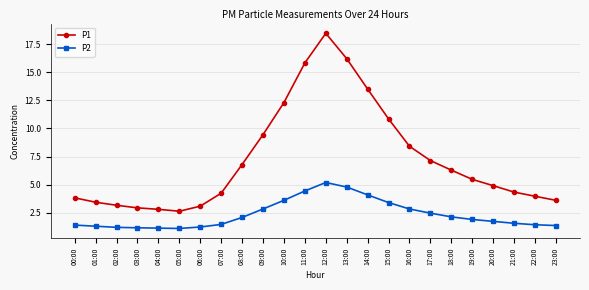

List the series in order of their peak value, highest first.

P1, P2